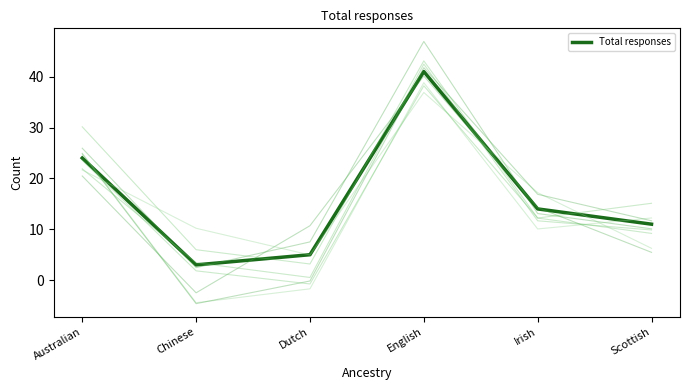

Rank the categories by value from lowest to highest.

Chinese, Dutch, Scottish, Irish, Australian, English